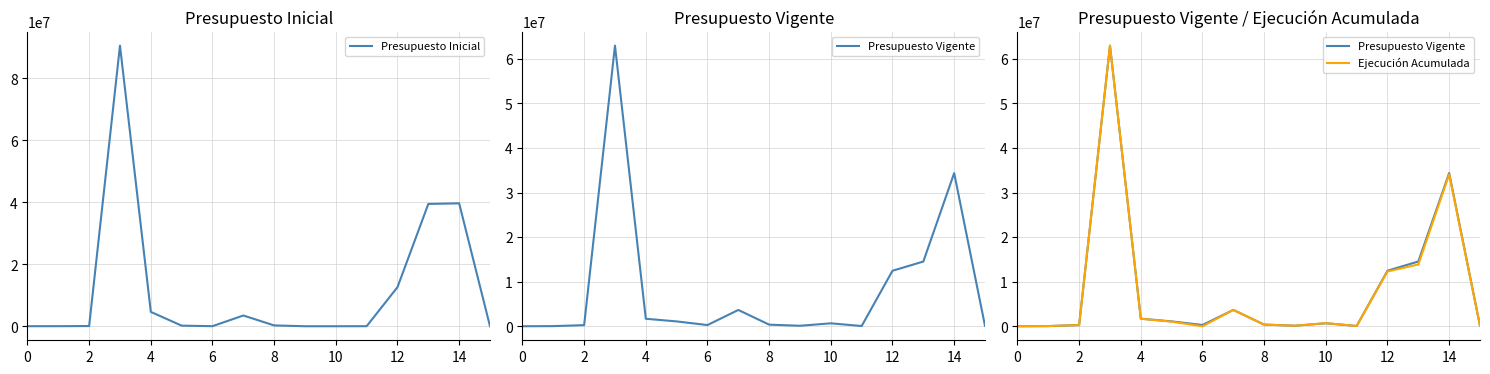

True or false: Presupuesto Vigente has more than 0 points higher than both neighbors.

True